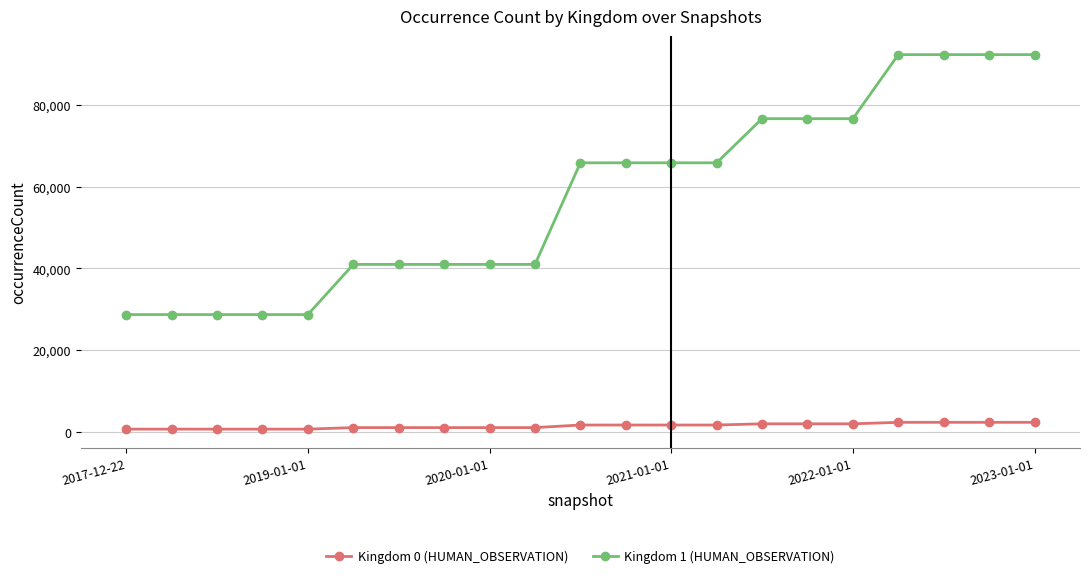

What is the highest value of the Kingdom 0 (HUMAN_OBSERVATION) series?

2299